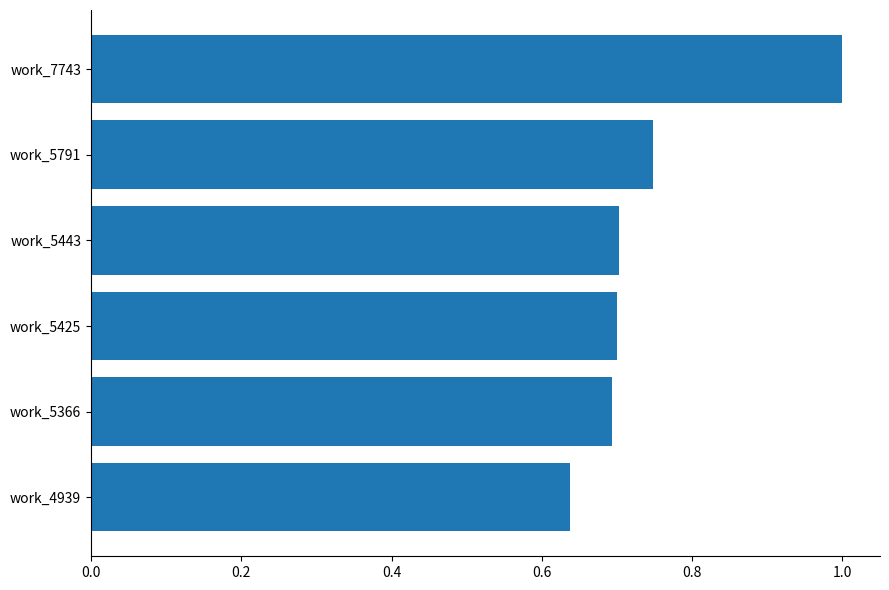

What is the greatest value displayed?

1.0